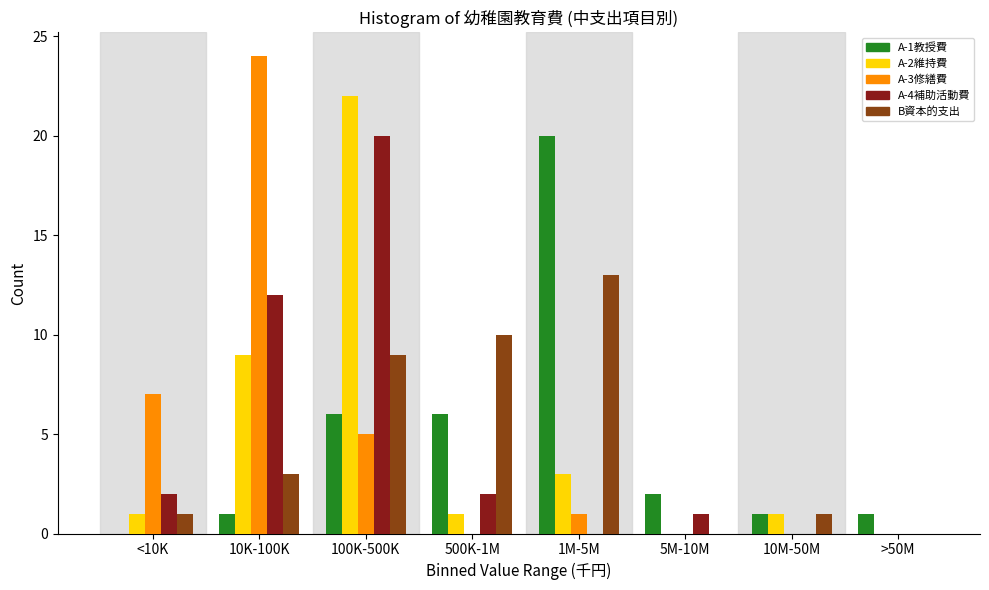

Which series changed the most between 100K-500K and 5M-10M?

A-2維持費